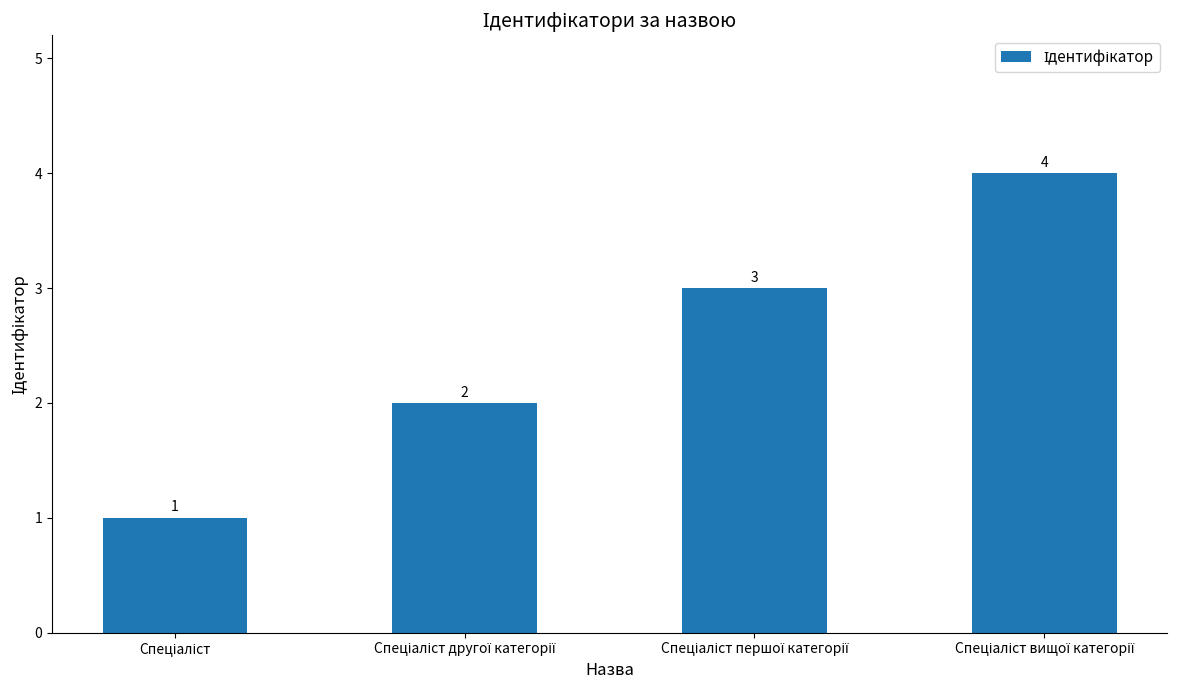

What is the maximum value shown in the chart?

4